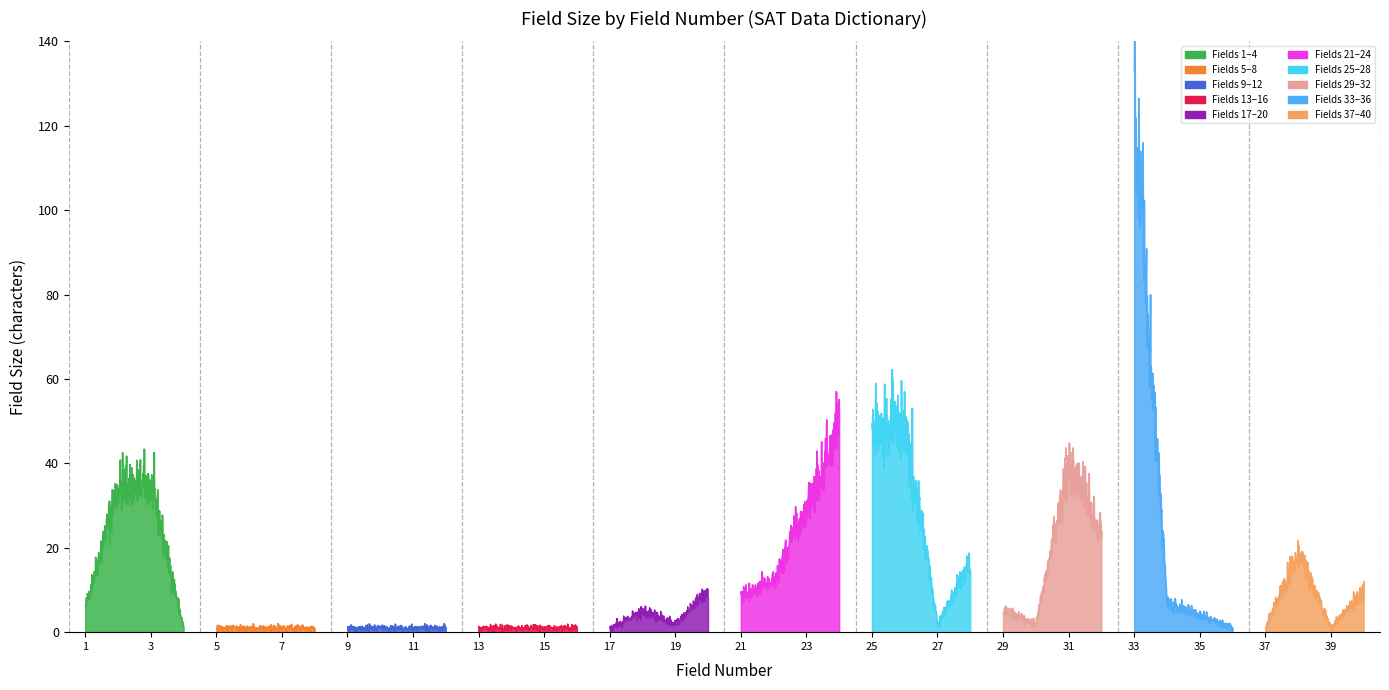

Rank the categories by value from highest to lowest.

33, 24, 25, 26, 31, 2, 3, 23, 32, 38, 28, 22, 20, 40, 21, 34, 1, 18, 29, 35, 19, 27, 30, 4, 5, 6, 7, 8, 9, 10, 11, 12, 13, 14, 15, 16, 17, 36, 37, 39